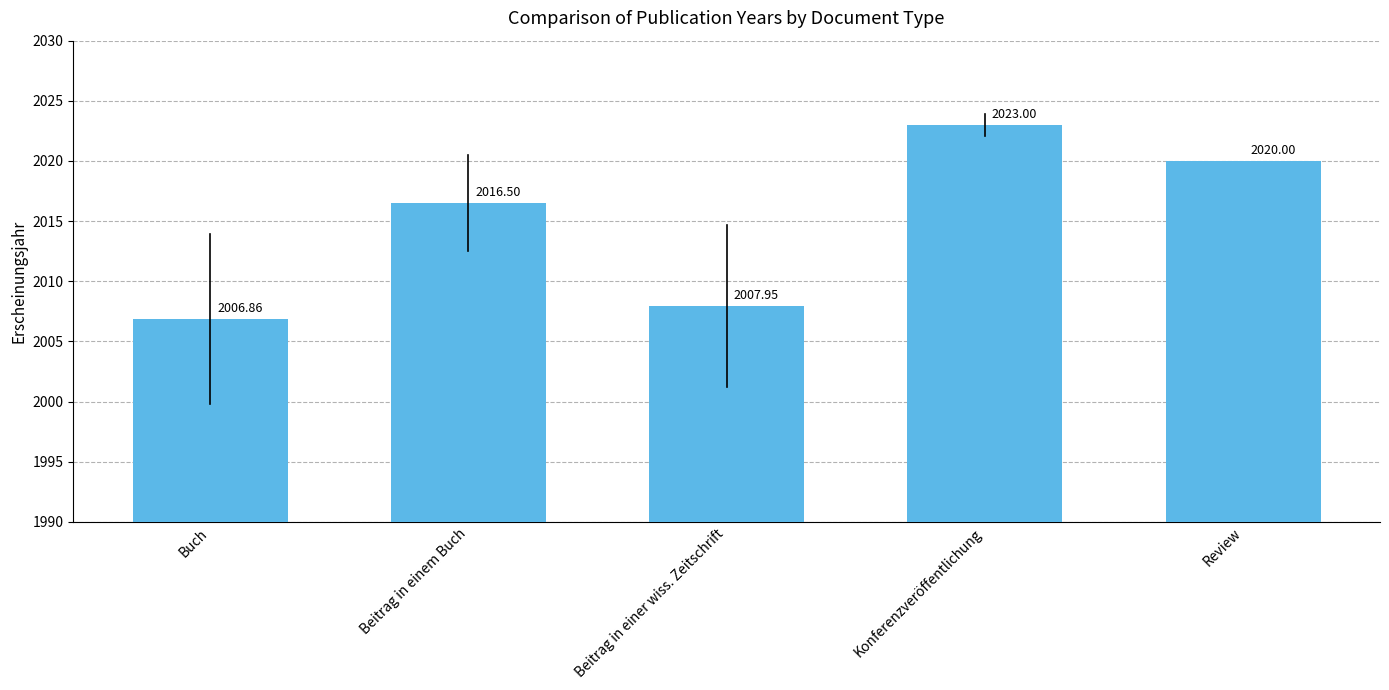

Rank the categories by value from lowest to highest.

Buch, Beitrag in einer wiss. Zeitschrift, Beitrag in einem Buch, Review, Konferenzveröffentlichung